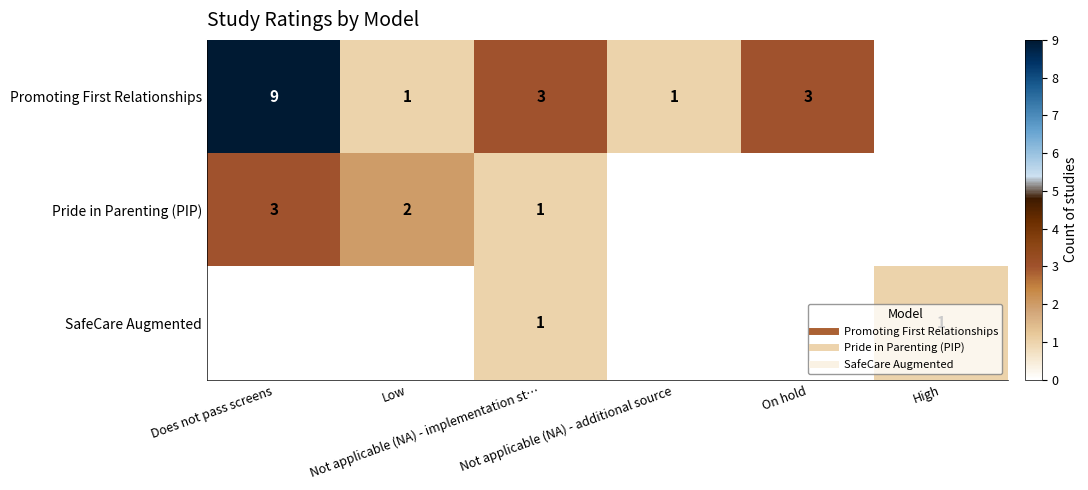

Which series has the widest spread of values?

Promoting First Relationships